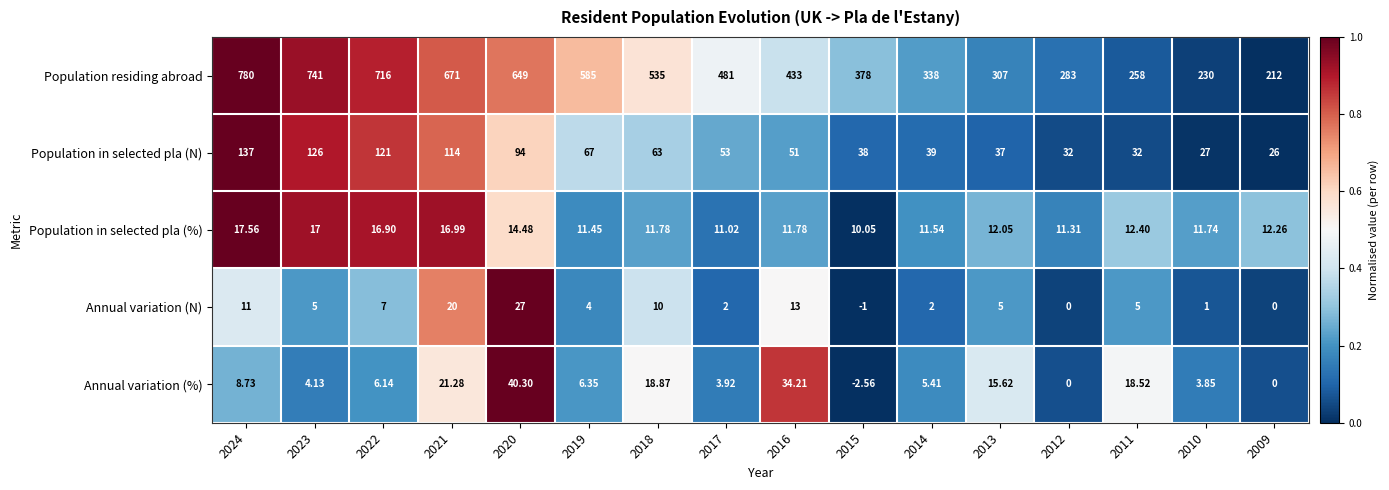

Is the value of Population in selected pla (N) at 2009 greater than the value of Population in selected pla (%) at 2015?

Yes